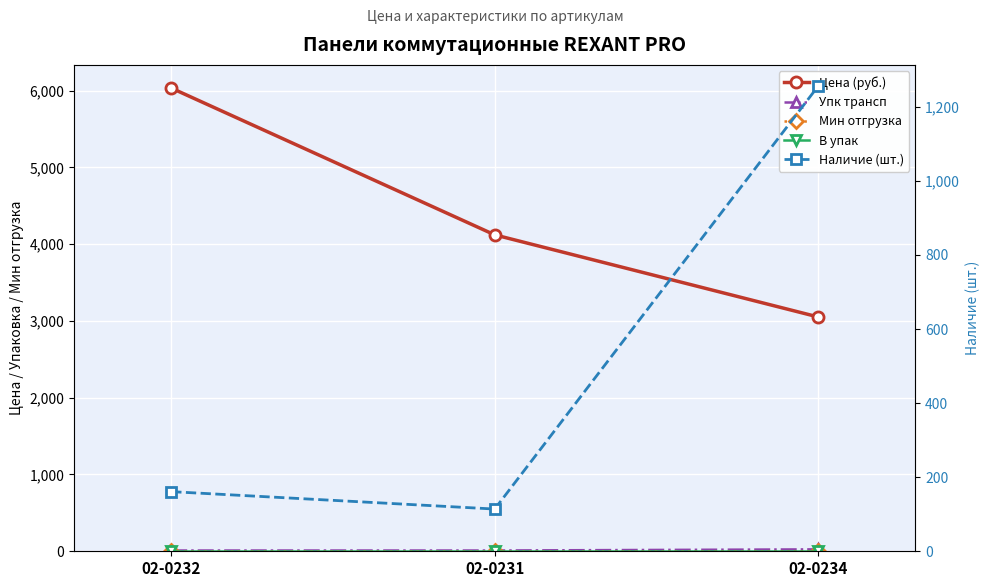

List the labels in order of Наличие (шт.) value, smallest first.

02-0231, 02-0232, 02-0234